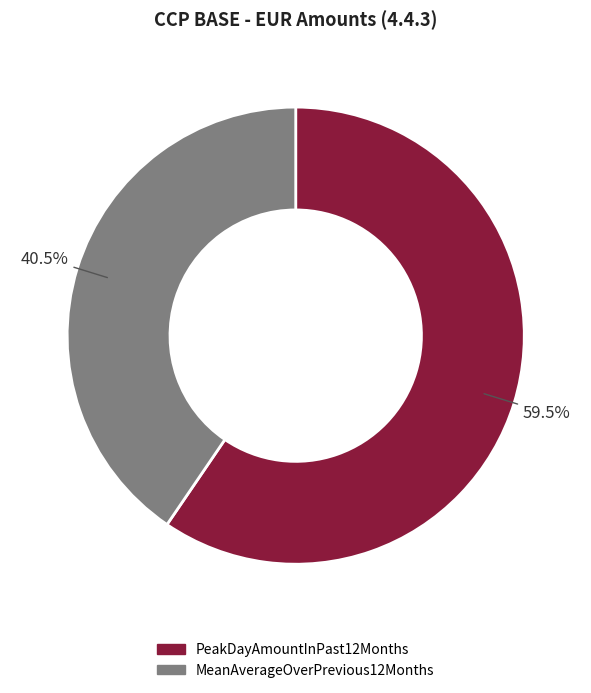

What portion of the pie excludes PeakDayAmountInPast12Months?

40.5%